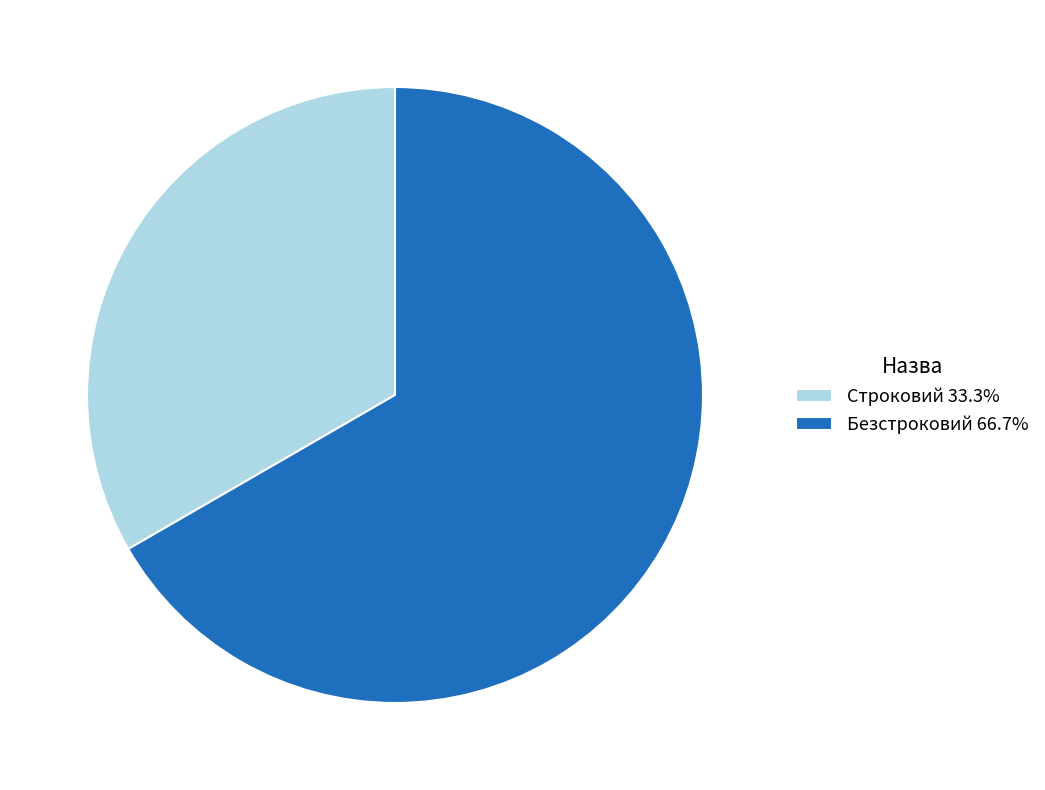

Approximately how many times larger is the value at Строковий 33.3% compared to Безстроковий 66.7%?

0.5